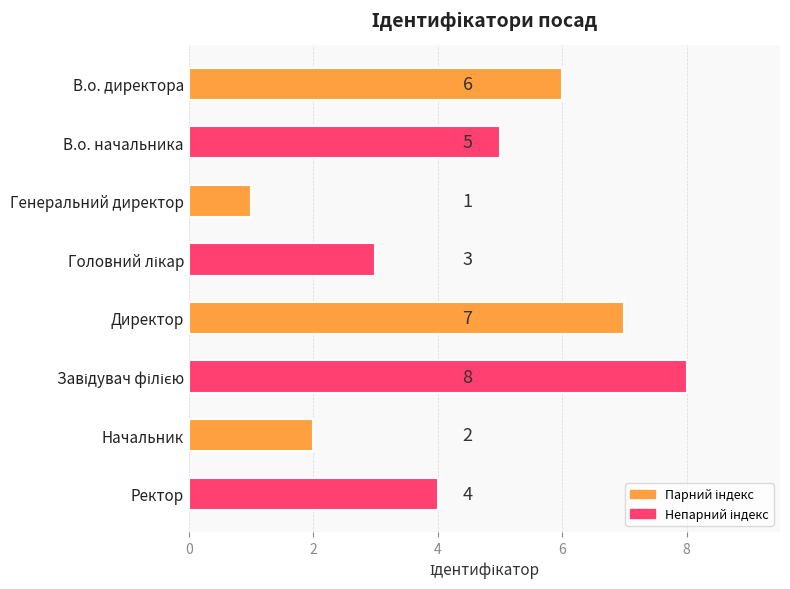

What is the sum of all values?

36